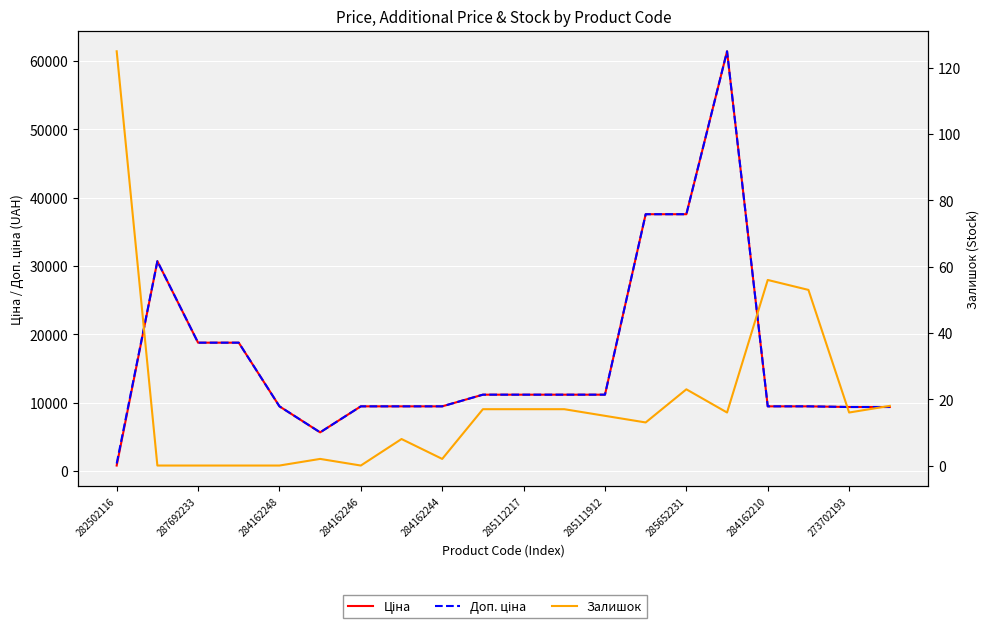

Does the chart display data point markers on the line(s)?

No